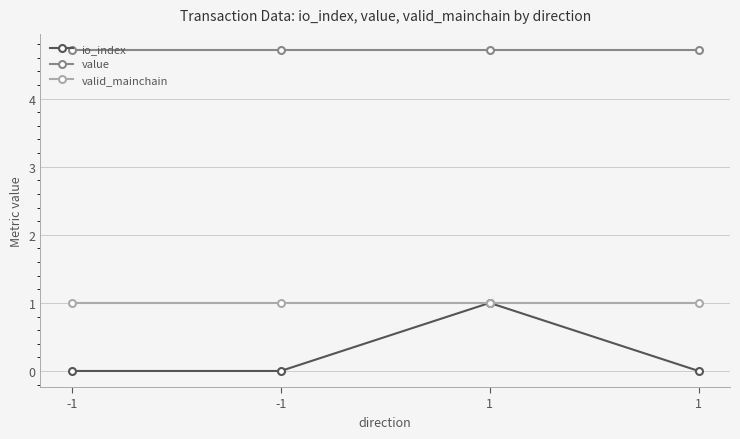

What is the maximum value for valid_mainchain?

1.0